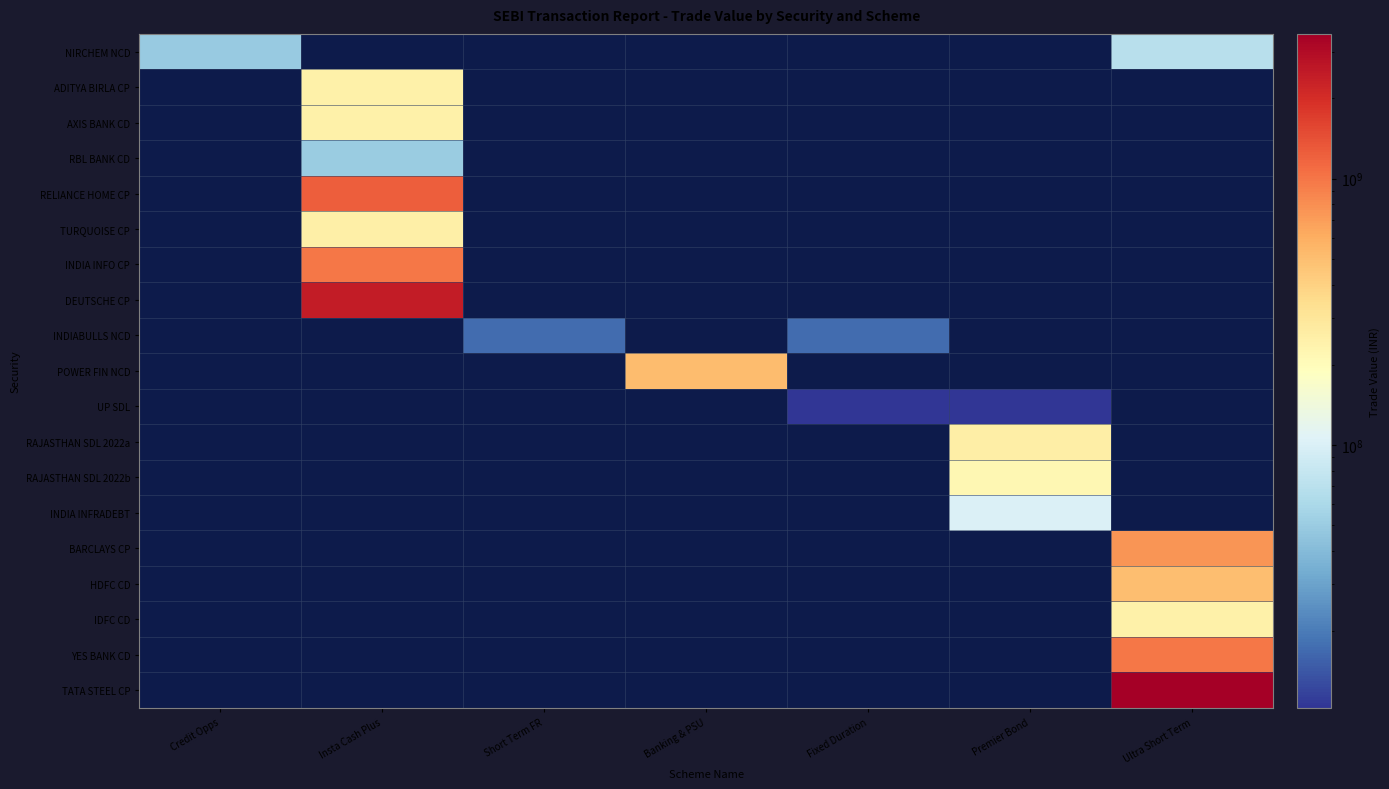

Is it true that UP SDL equals 5842730.6 at Fixed Duration?

False